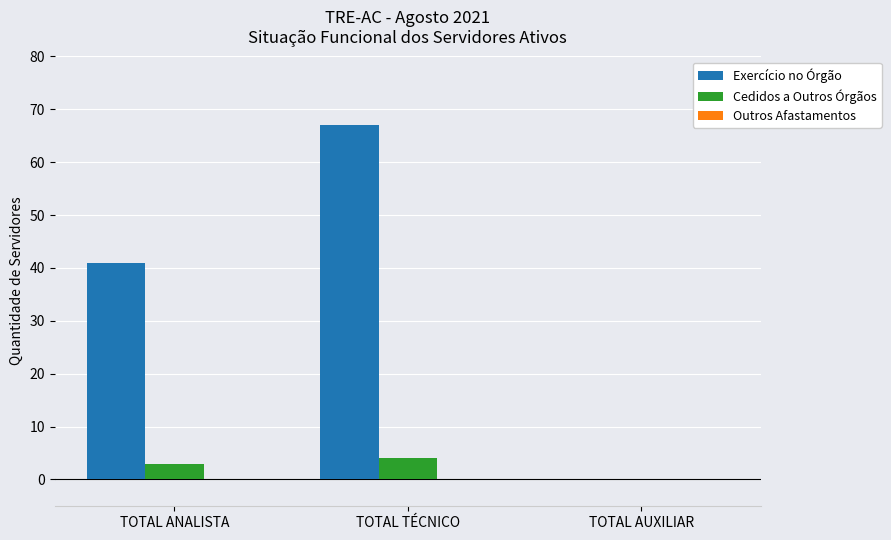

Is it true that Cedidos a Outros Órgãos equals 4 at TOTAL TÉCNICO?

True